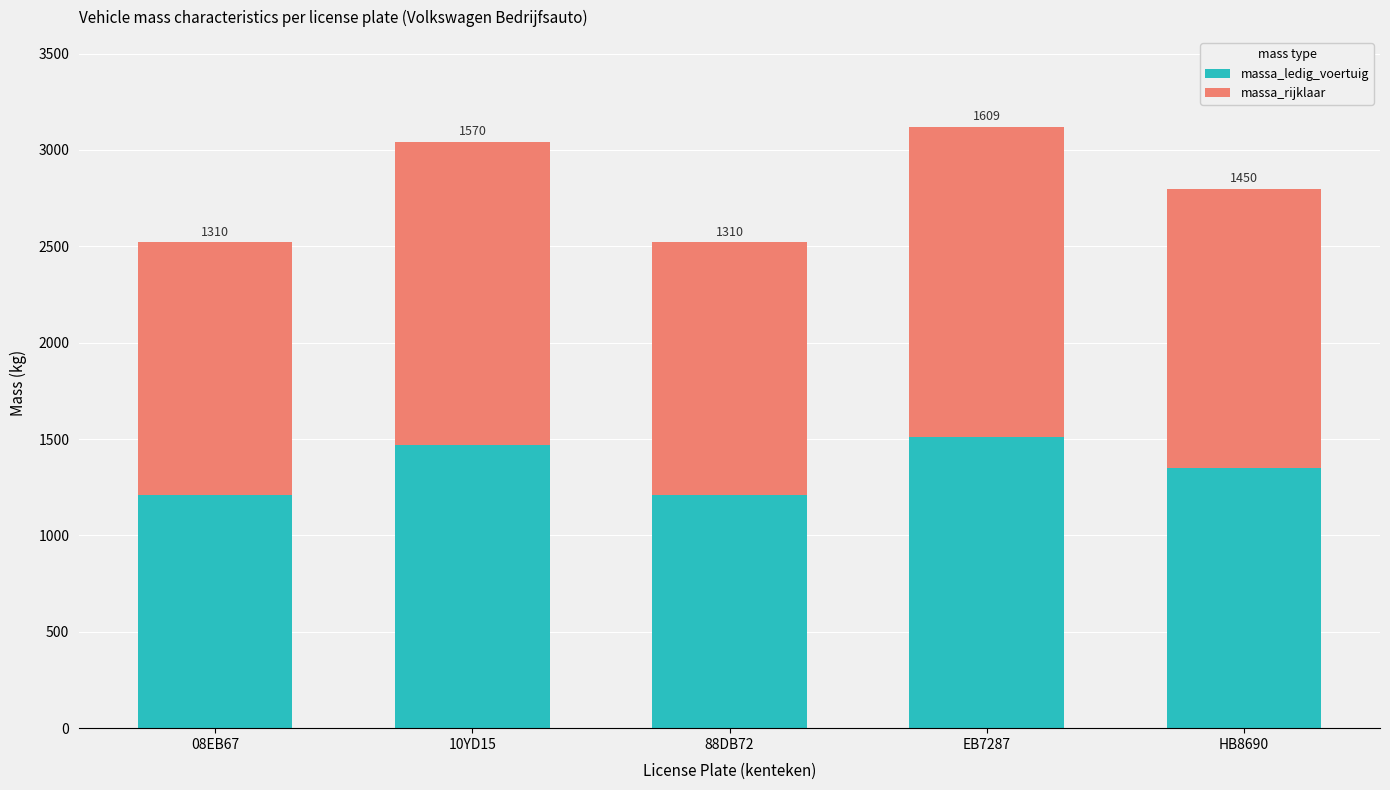

What is the minimum value for massa_ledig_voertuig?

1210